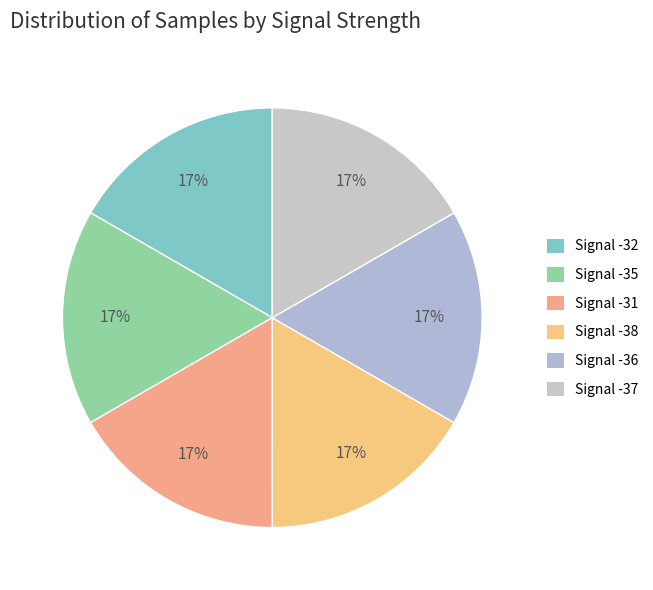

How many slices are in this pie chart?

6